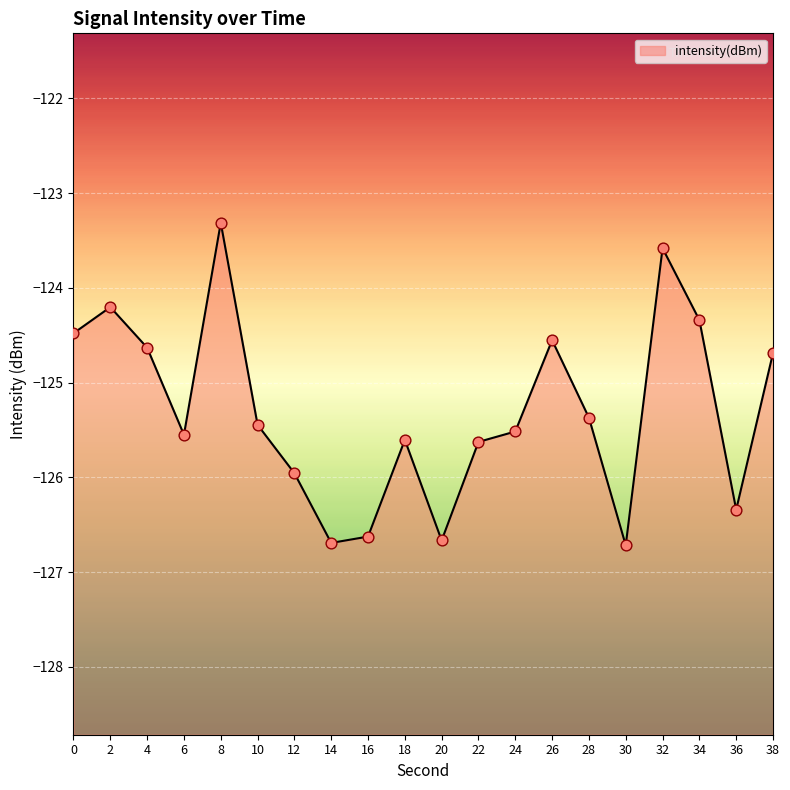

Which has a higher value, 36 or 4?

4